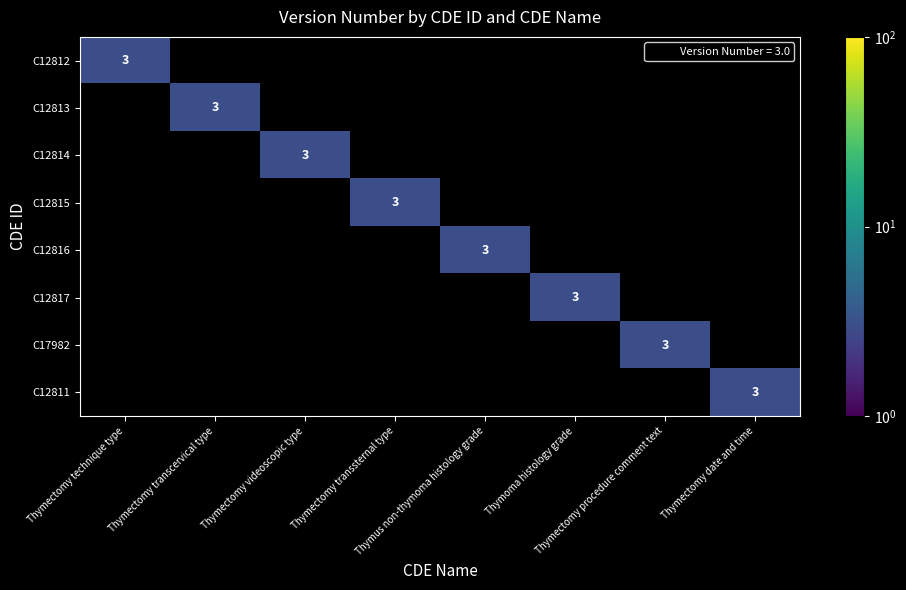

Which label corresponds to the smallest value in the chart?

Thymectomy transcervical type